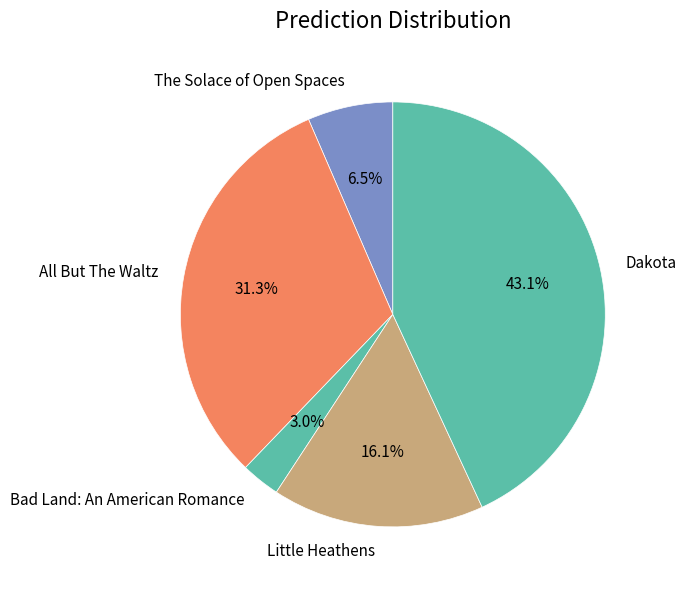

To the nearest percent, what is the difference between the largest and smallest slice percentages?

40%